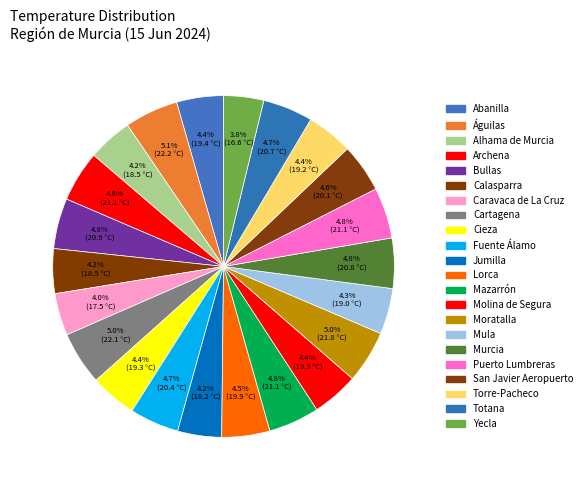

Count the number of slices in the pie.

22